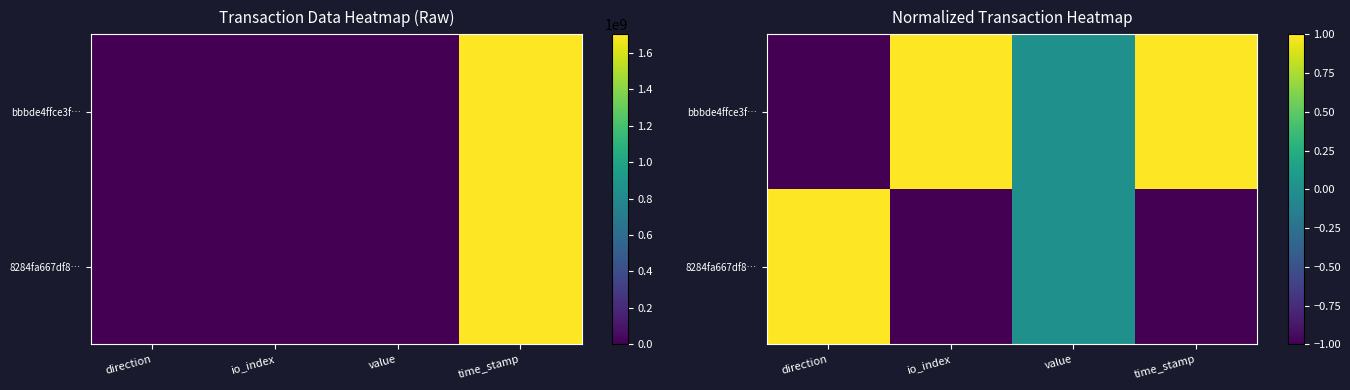

How many bbbde4ffce3f… values are between 0 and 1?

3